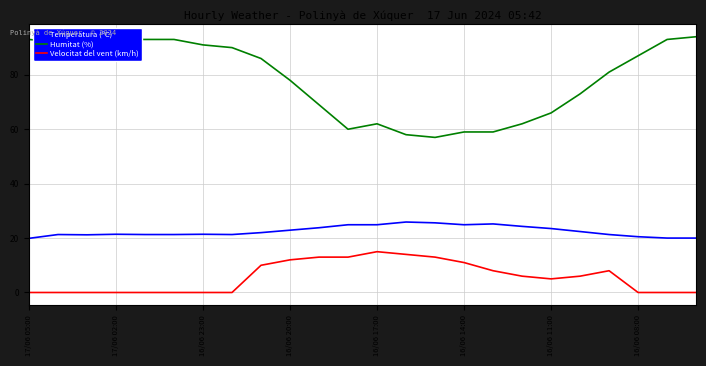

List the series in order of their peak value, highest first.

Humitat (%), Temperatura (ºC), Velocitat del vent (km/h)